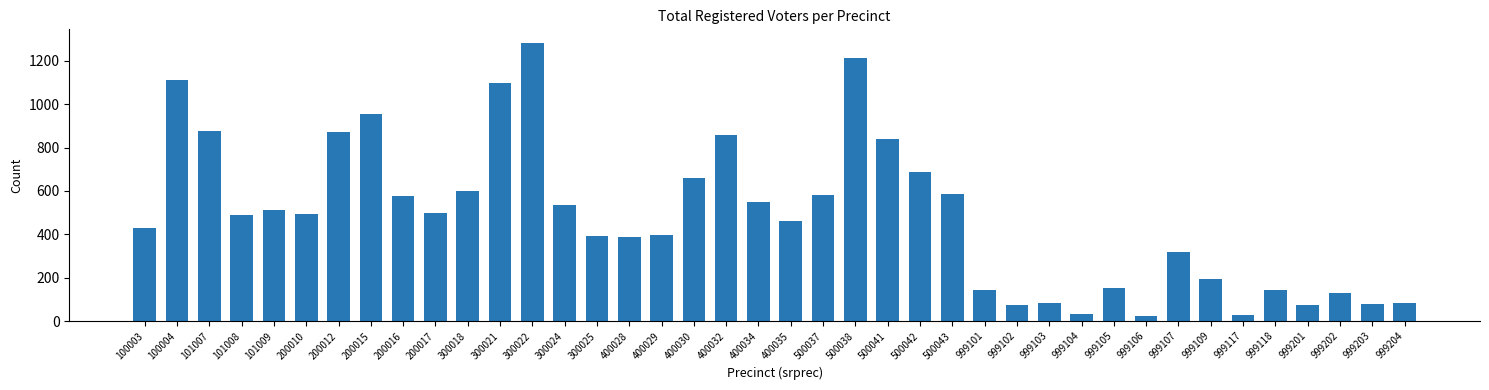

The chart shows a value of 1281 at 300022. True or false?

True